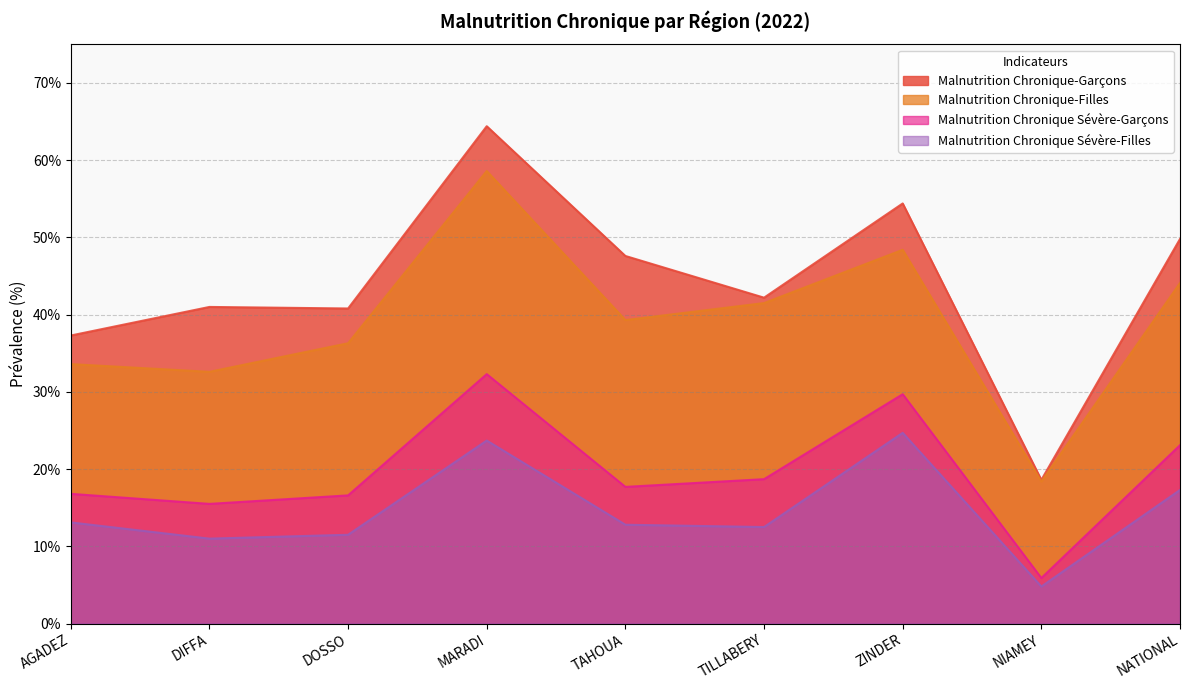

Rank the series at ZINDER from lowest to highest value.

Malnutrition Chronique Sévère-Filles, Malnutrition Chronique Sévère-Garçons, Malnutrition Chronique-Filles, Malnutrition Chronique-Garçons